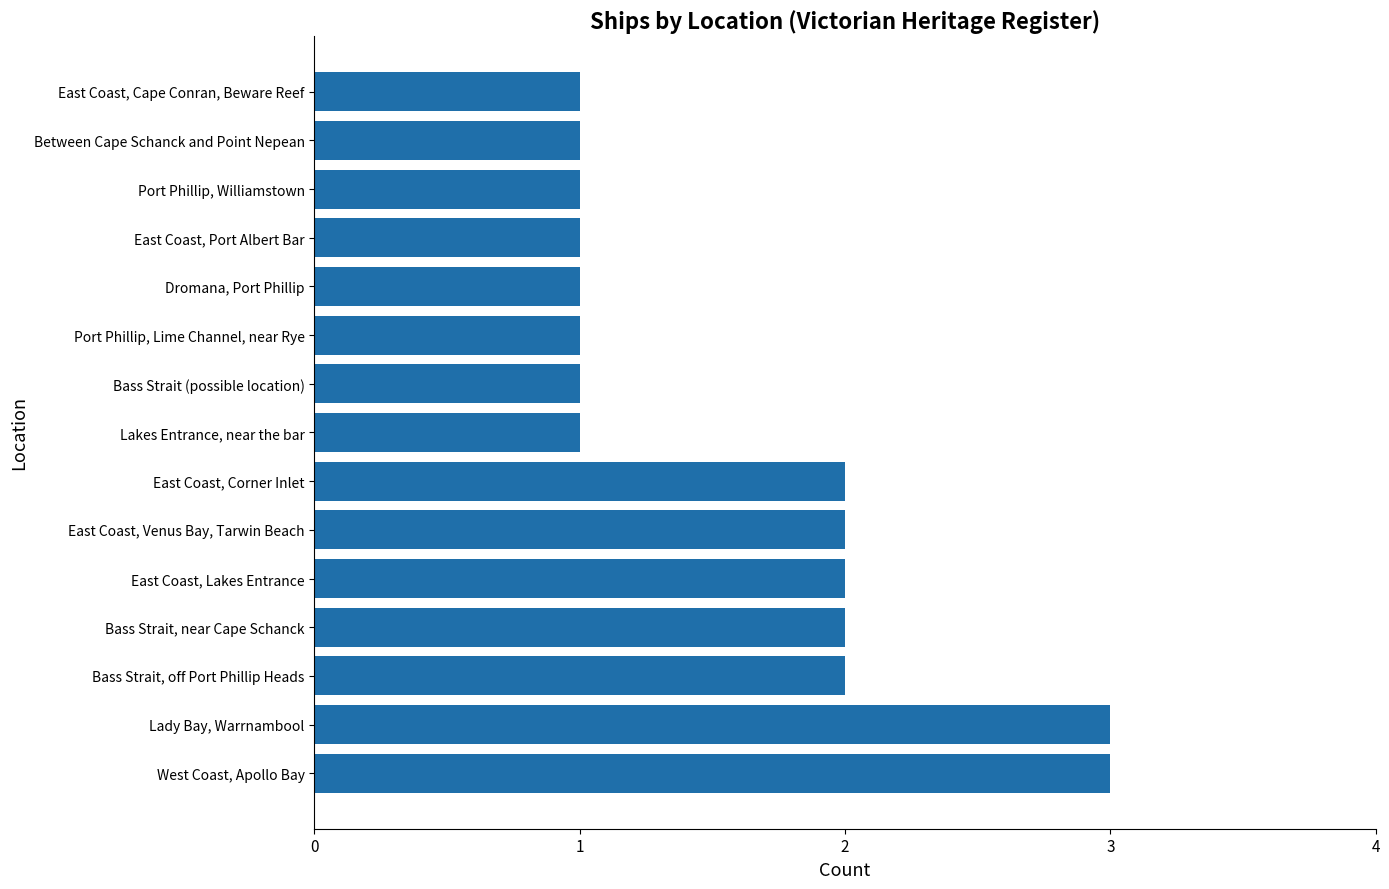

Reading bottom to top, extract all data points from this chart.

West Coast, Apollo Bay=3	Lady Bay, Warrnambool=3	Bass Strait, off Port Phillip Heads=2	Bass Strait, near Cape Schanck=2	East Coast, Lakes Entrance=2	East Coast, Venus Bay, Tarwin Beach=2	East Coast, Corner Inlet=2	Lakes Entrance, near the bar=1	Bass Strait (possible location)=1	Port Phillip, Lime Channel, near Rye=1	Dromana, Port Phillip=1	East Coast, Port Albert Bar=1	Port Phillip, Williamstown=1	Between Cape Schanck and Point Nepean=1	East Coast, Cape Conran, Beware Reef=1